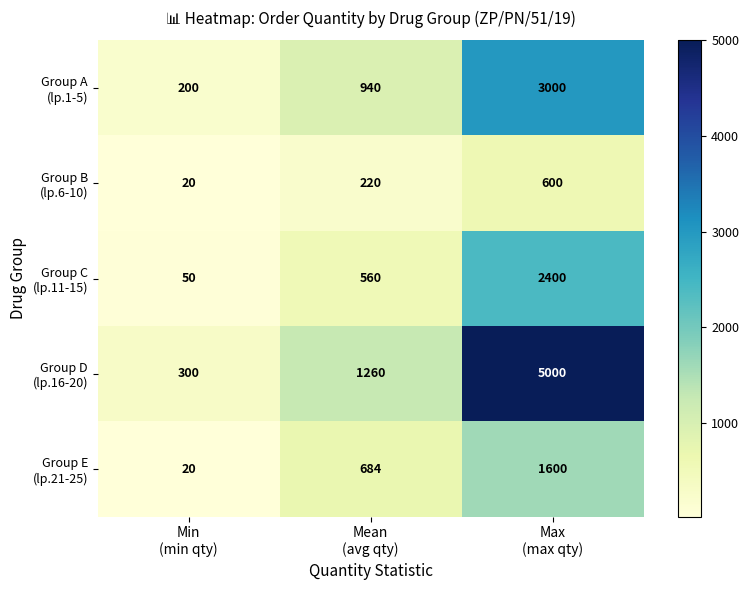

What is the spread (max minus min) of values at Min
(min qty)?

280